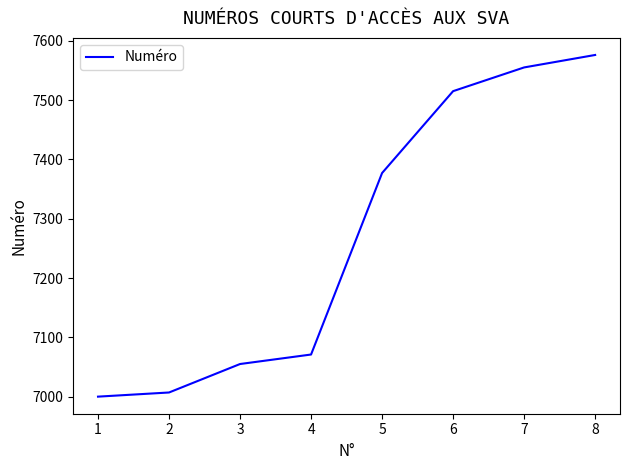

How many series are shown in this chart?

1